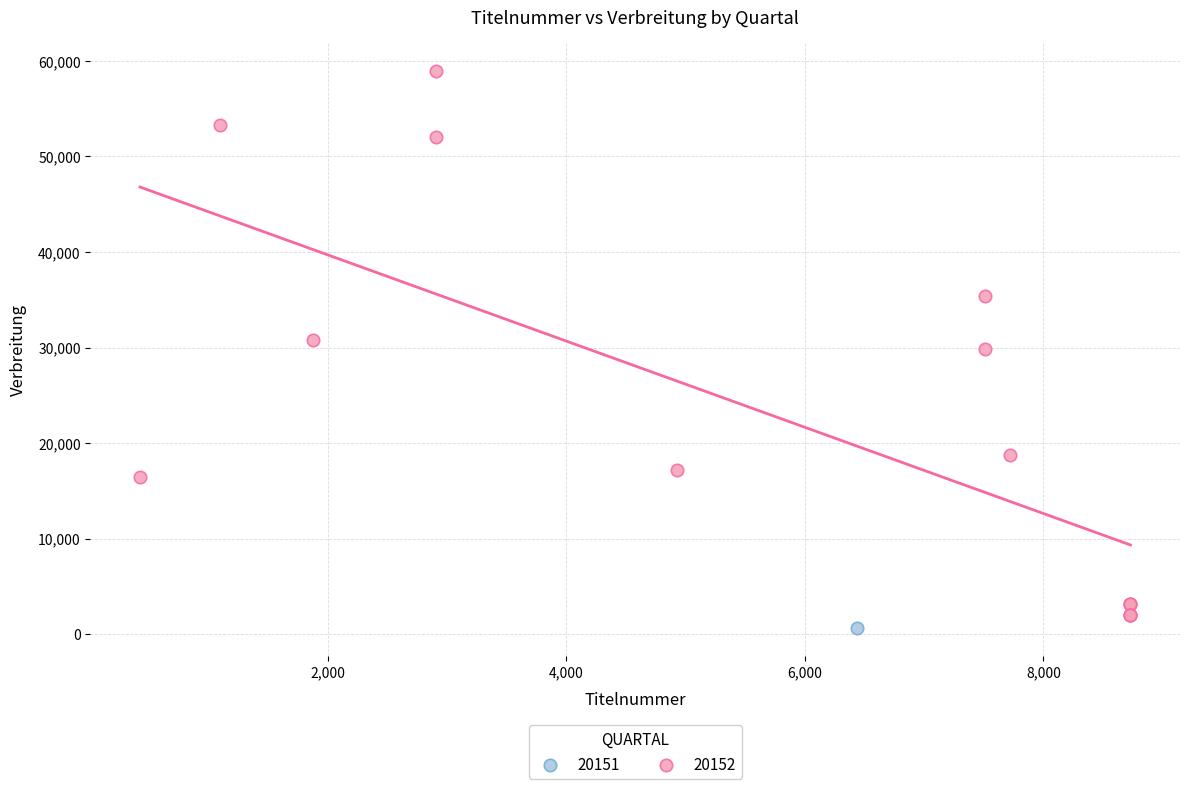

What are all the series names shown in the legend?

20151, 20152